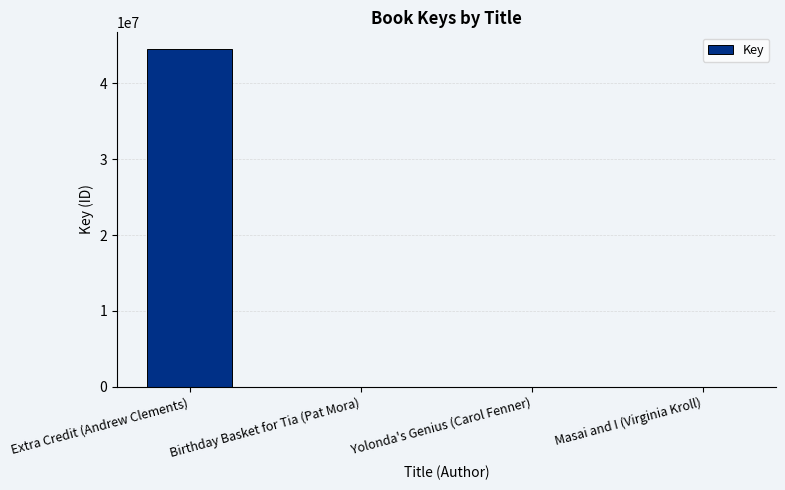

What is the maximum value shown in the chart?

44494298